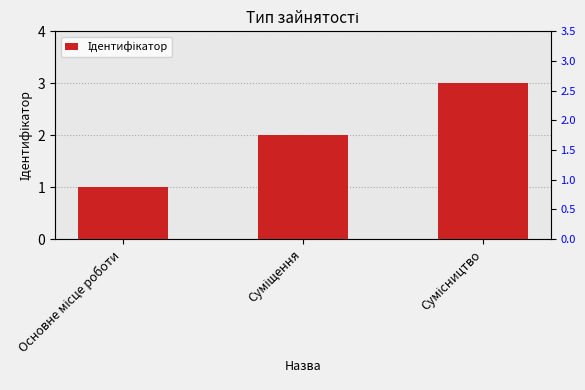

What is the maximum value shown in the chart?

3